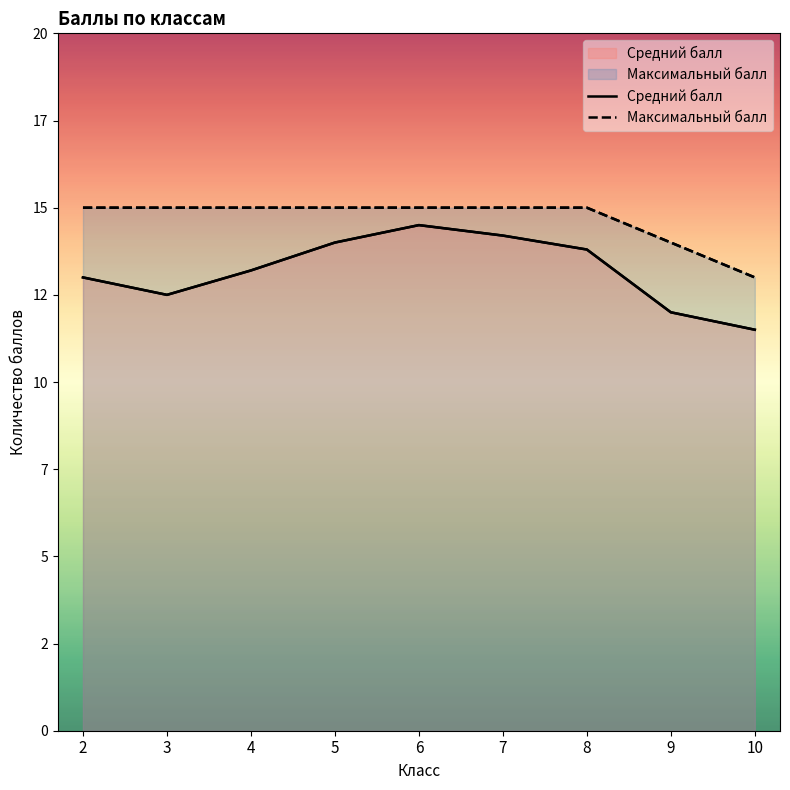

What is the spread (max minus min) of values at 8?

1.2